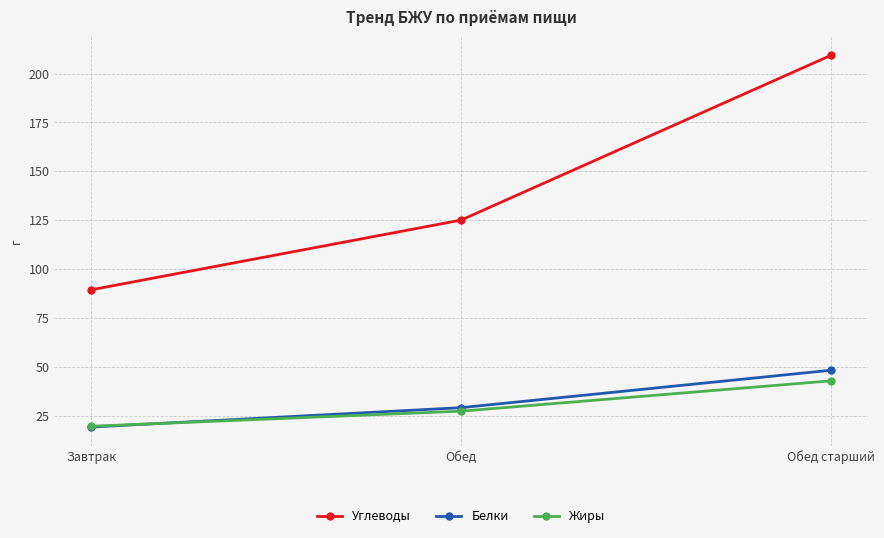

At which category is the sum across all series the highest?

Обед старший